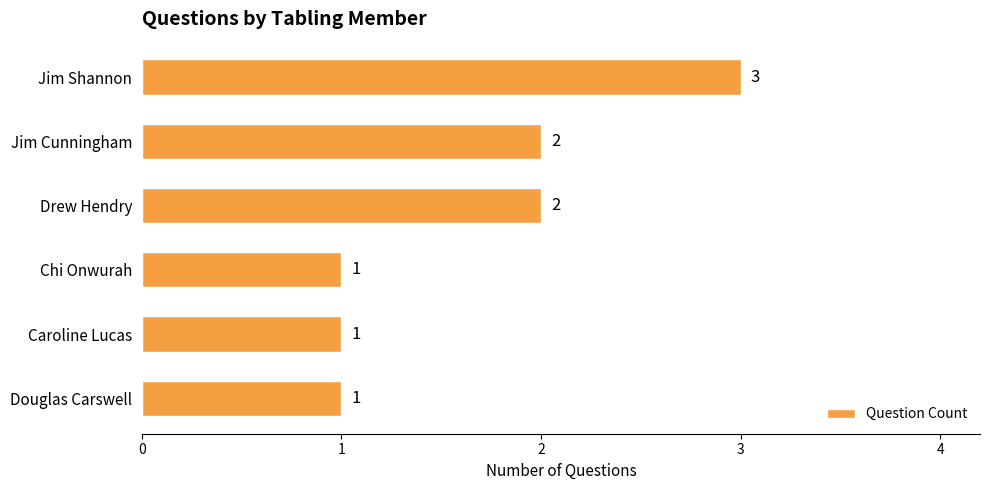

Count the values in the range 1 to 2.

5